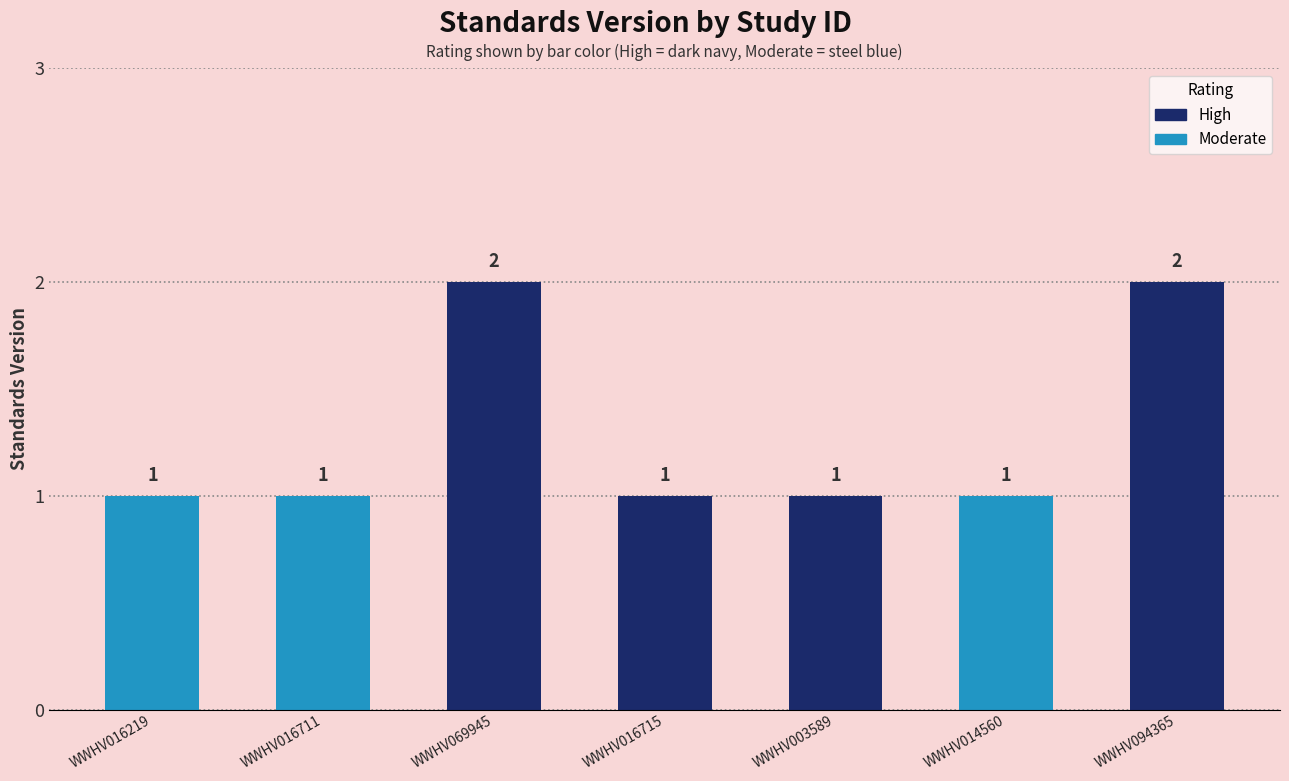

What is the ratio of the value at WWHV016711 to the value at WWHV069945?

0.5